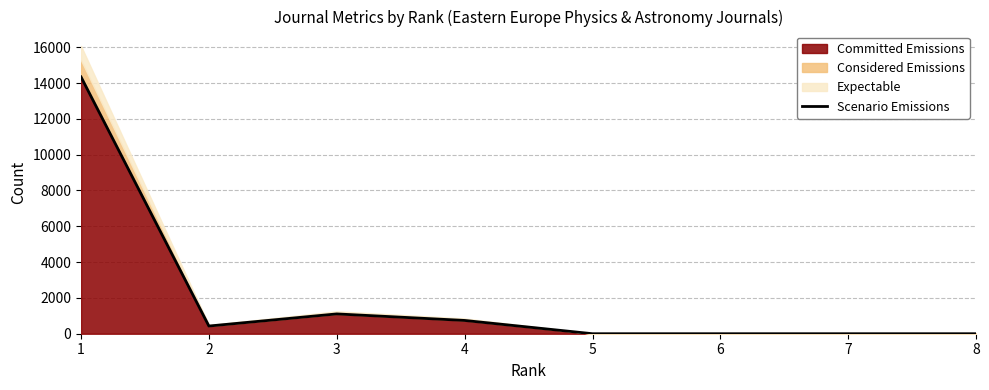

Rank the categories by value from lowest to highest.

5, 6, 7, 8, 2, 4, 3, 1